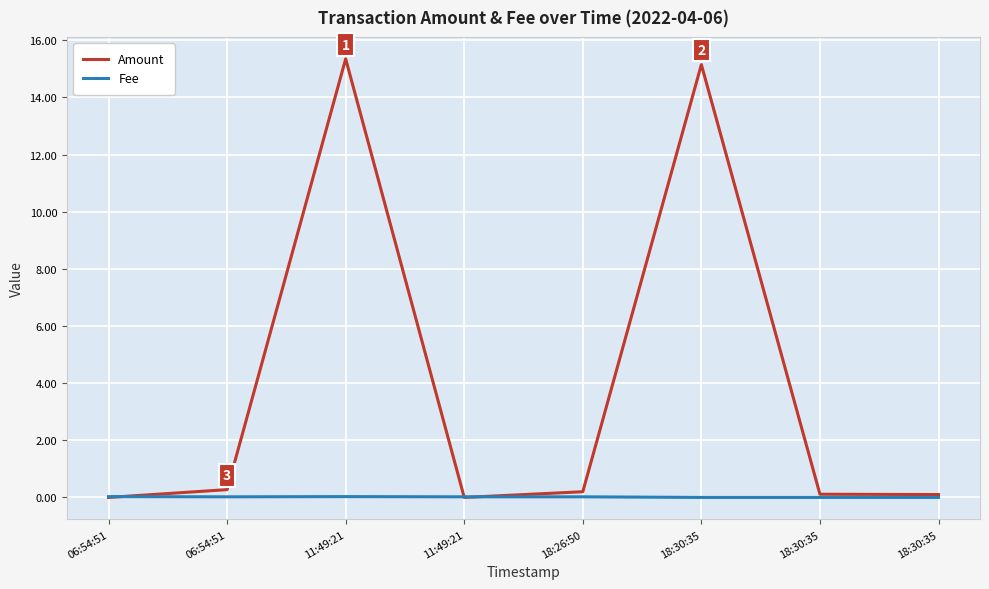

Between 11:49:21 and 18:26:50, which series saw the biggest shift?

Amount